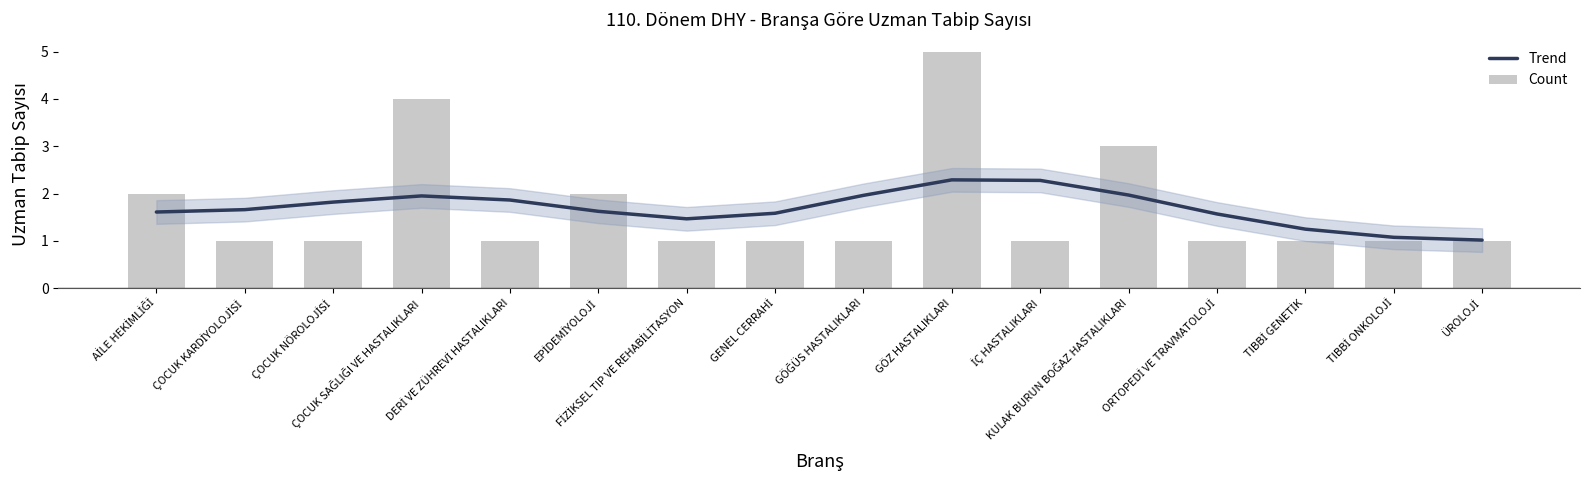

Count the number of data series in this chart.

2